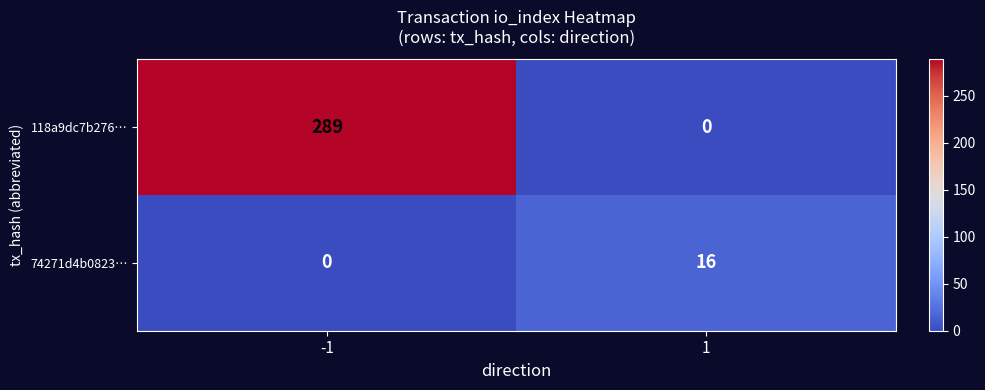

Which series changed the most between -1 and 1?

118a9dc7b276…